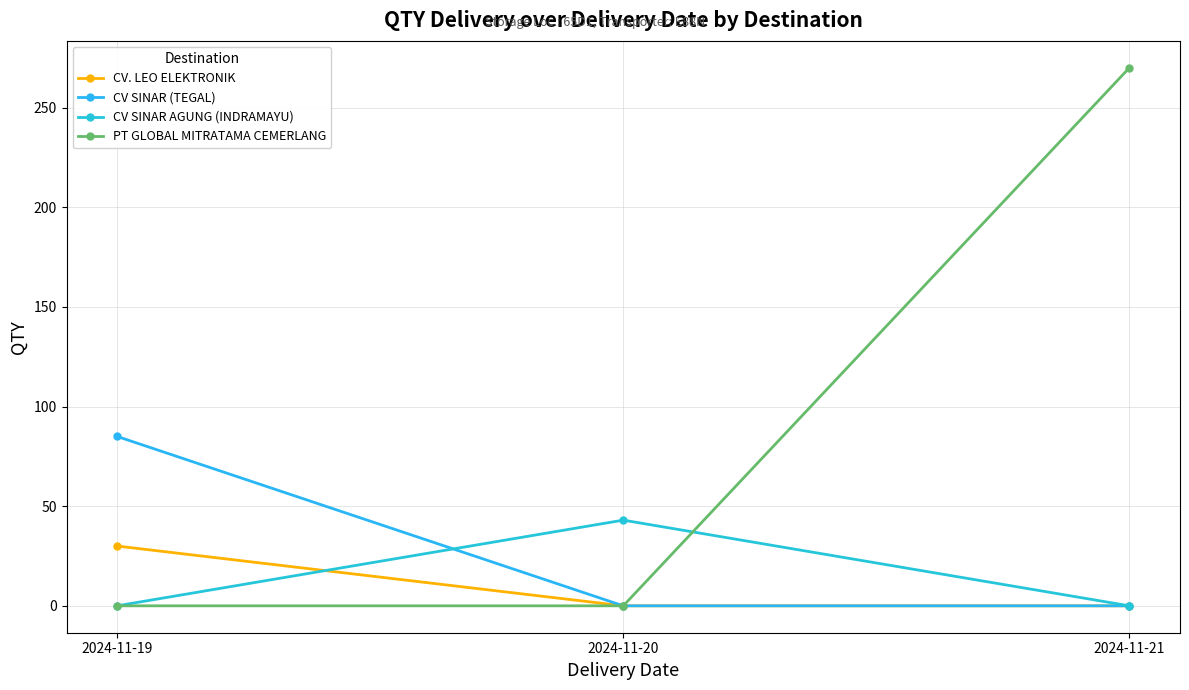

What is the difference between the maximum and minimum values in the PT GLOBAL MITRATAMA CEMERLANG series?

270